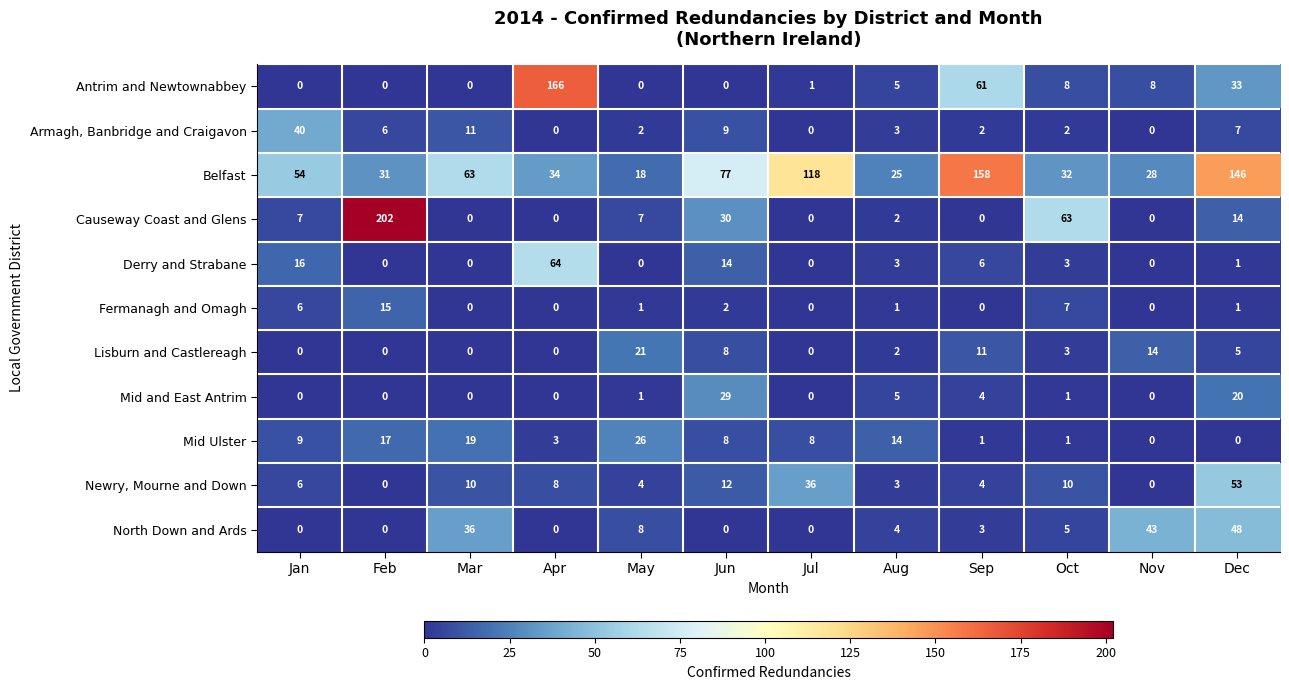

How many distinct data groups are displayed?

11